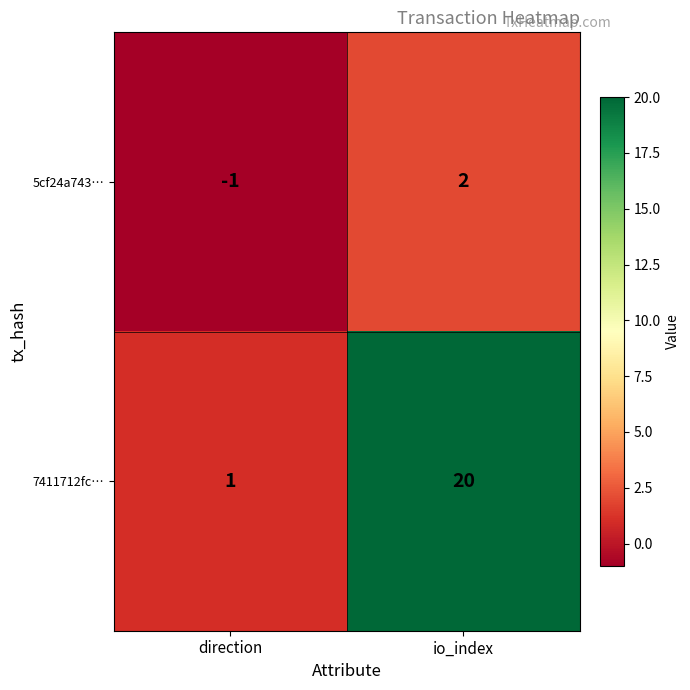

Which series has the largest total across all categories?

7411712fc…